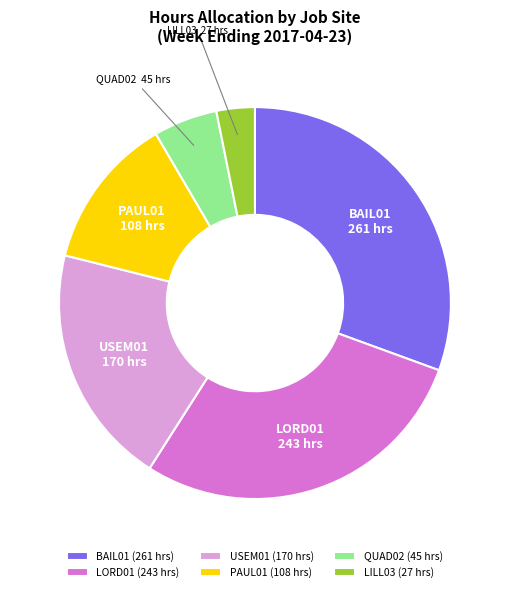

Does any single category account for the majority?

No